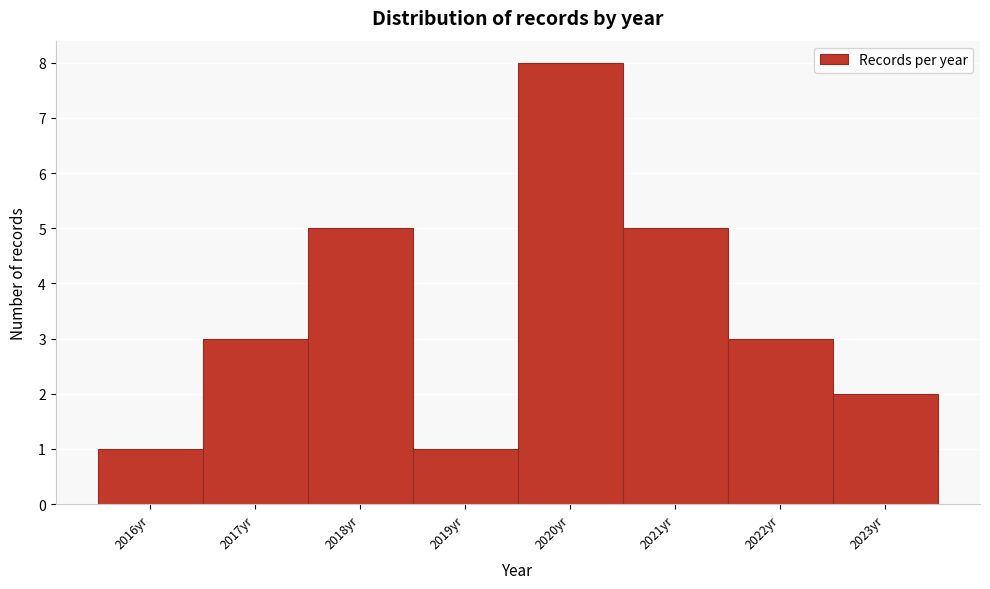

Reading left to right, transcribe this chart: for each bar, give the range it covers on the x-axis and its height. The values are not printed on the chart, so give them approximately, as read against the axis.

2015.5 to 2016.5: 1
2016.5 to 2017.5: 3
2017.5 to 2018.5: 5
2018.5 to 2019.5: 1
2019.5 to 2020.5: 8
2020.5 to 2021.5: 5
2021.5 to 2022.5: 3
2022.5 to 2023.5: 2